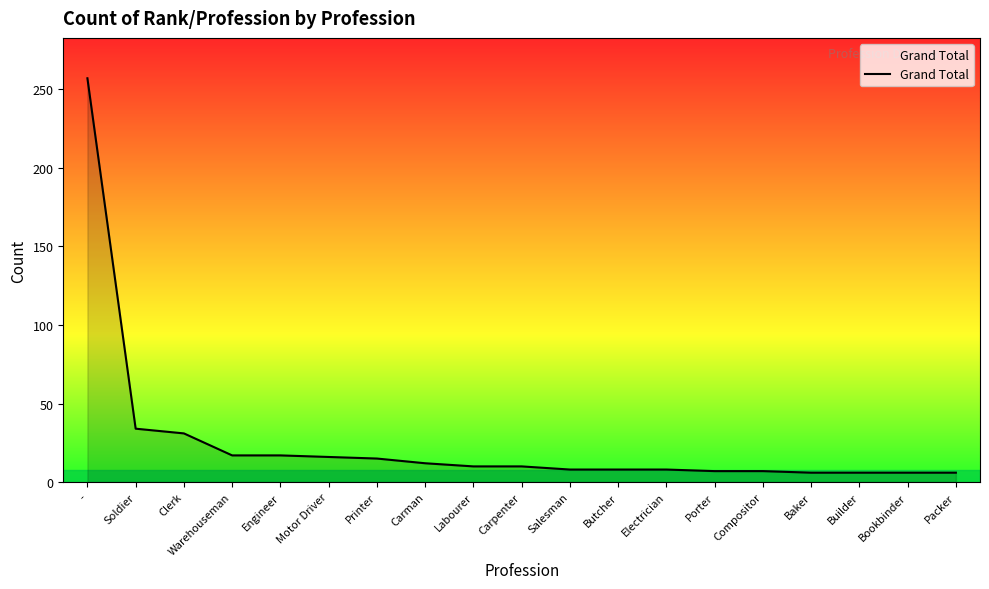

How many categories are shown in the chart?

19